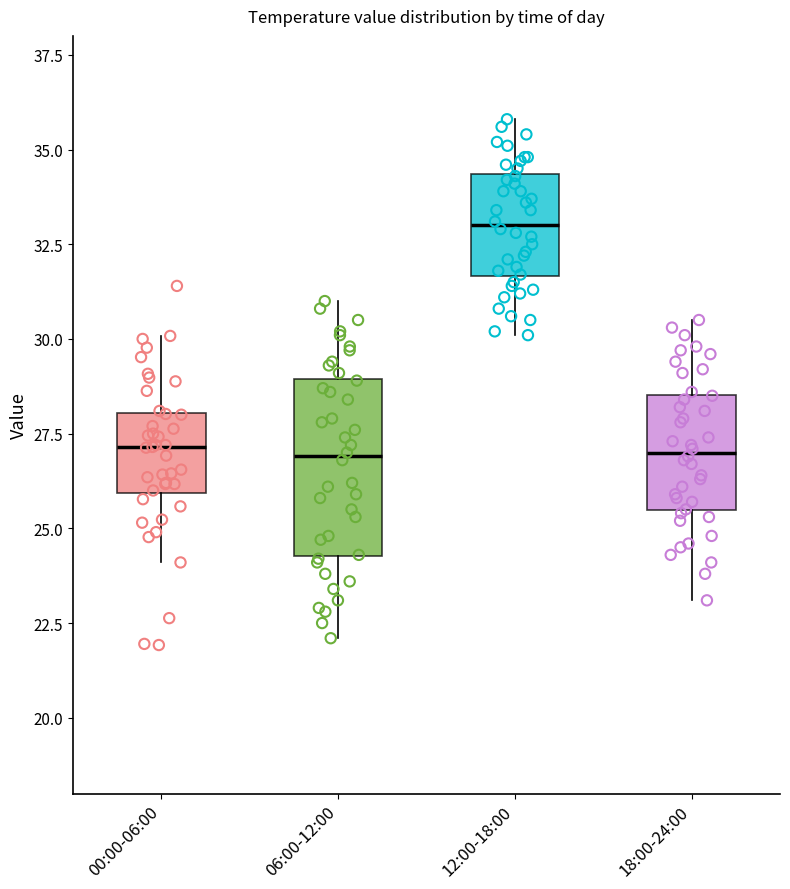

Reading left to right, read every box against the y-axis: the position of its median line, the range the box covers, and the ends of its whiskers. The values are not printed on the chart, so give them approximately, as read against the axis.

00:00-06:00: median 27.0, box 26.0 to 28.0, whiskers 24.0 to 30.0
06:00-12:00: median 27.0, box 24.5 to 29.0, whiskers 22.0 to 31.0
12:00-18:00: median 33.0, box 31.5 to 34.5, whiskers 30.0 to 36.0
18:00-24:00: median 27.0, box 25.5 to 28.5, whiskers 23.0 to 30.5